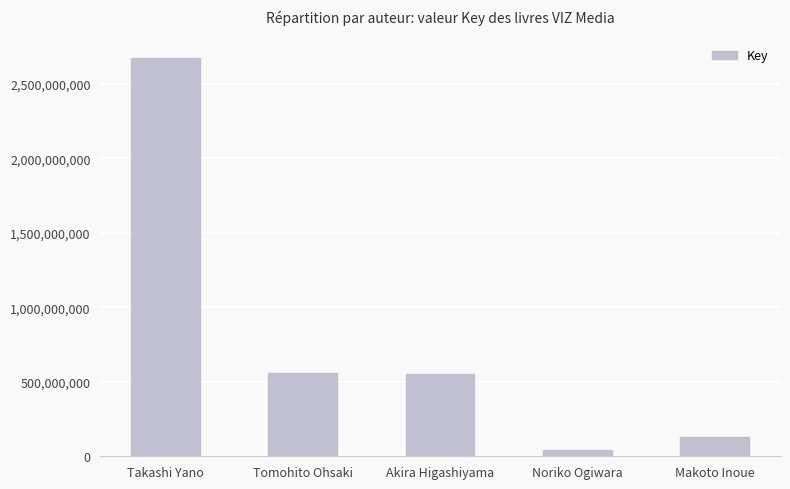

What is the sum of the values at Takashi Yano and Makoto Inoue?

2797197048